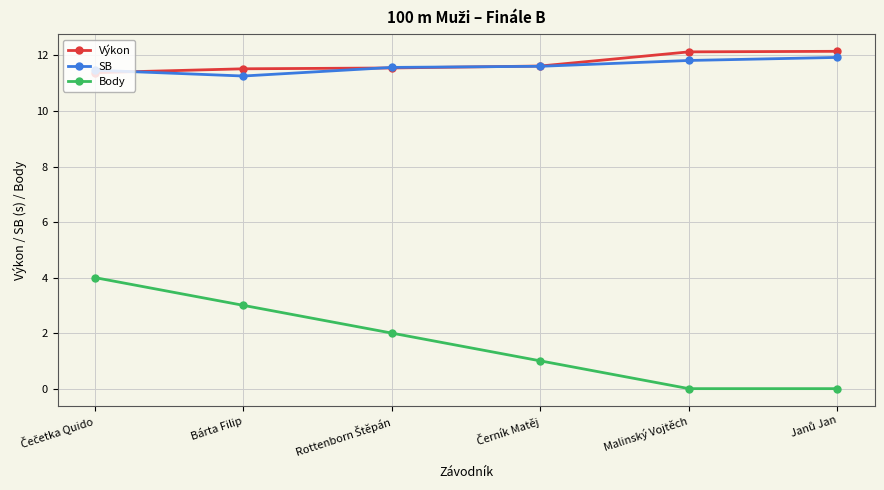

What is the label of the 2nd point from the right?

Malinský Vojtěch